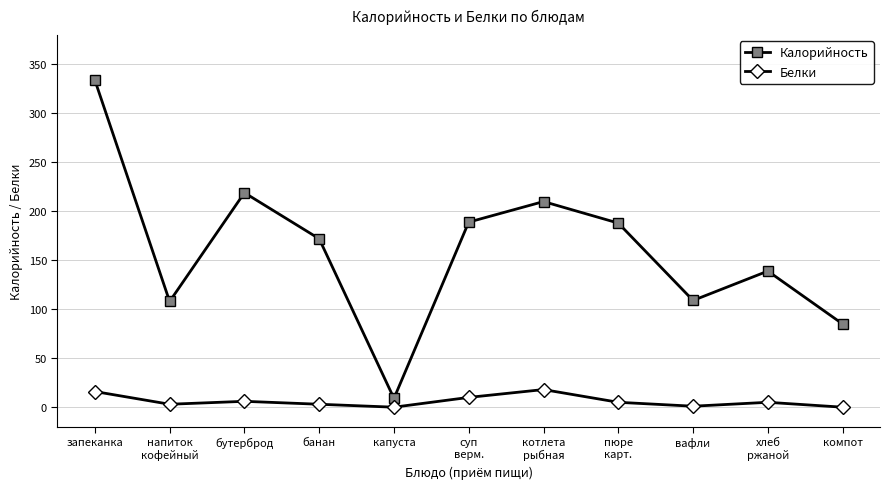

What is the approximate value of Калорийность at запеканка, to the nearest 50?

350